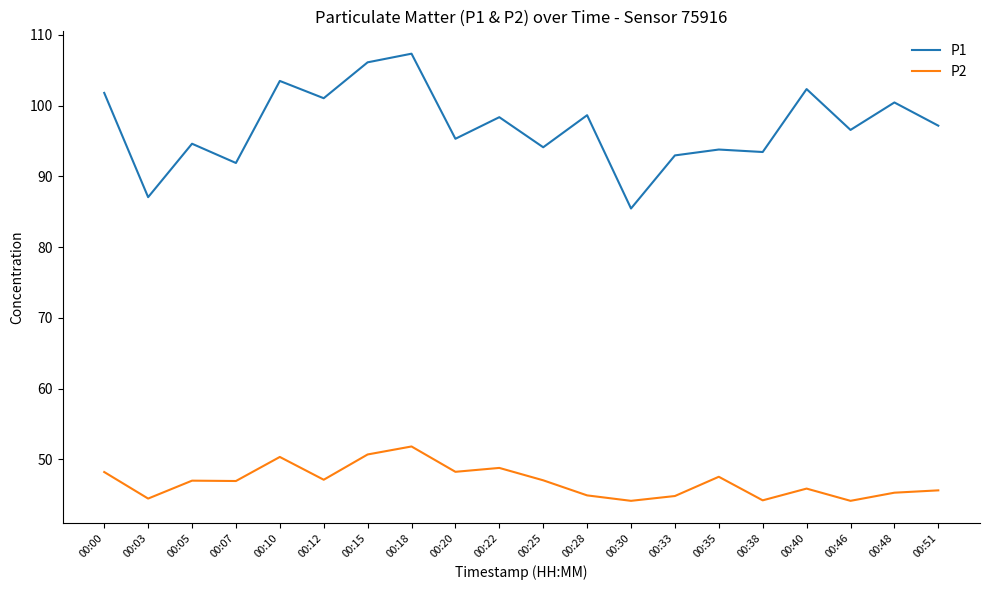

At which label does P2 first exceed 47?

00:00